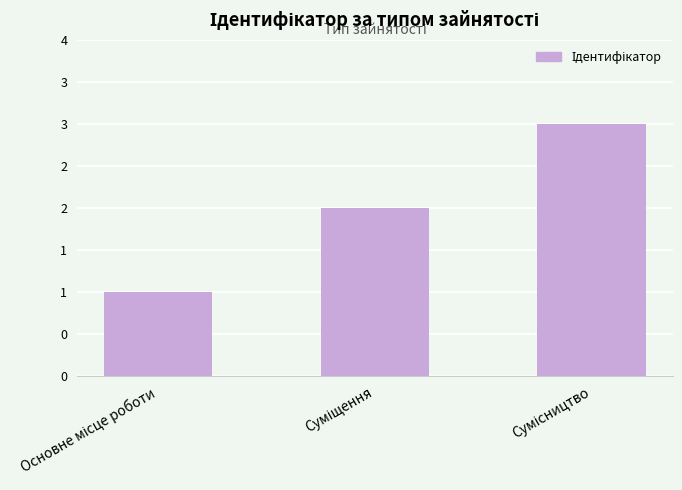

Where is the data nearest to the value 2?

Суміщення